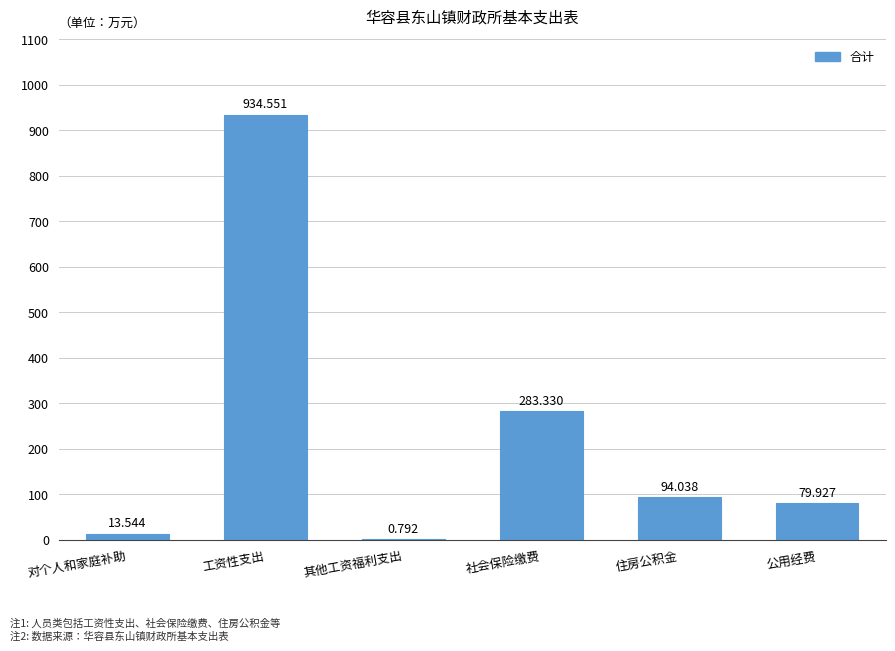

What is the sum of all values?

1406.2